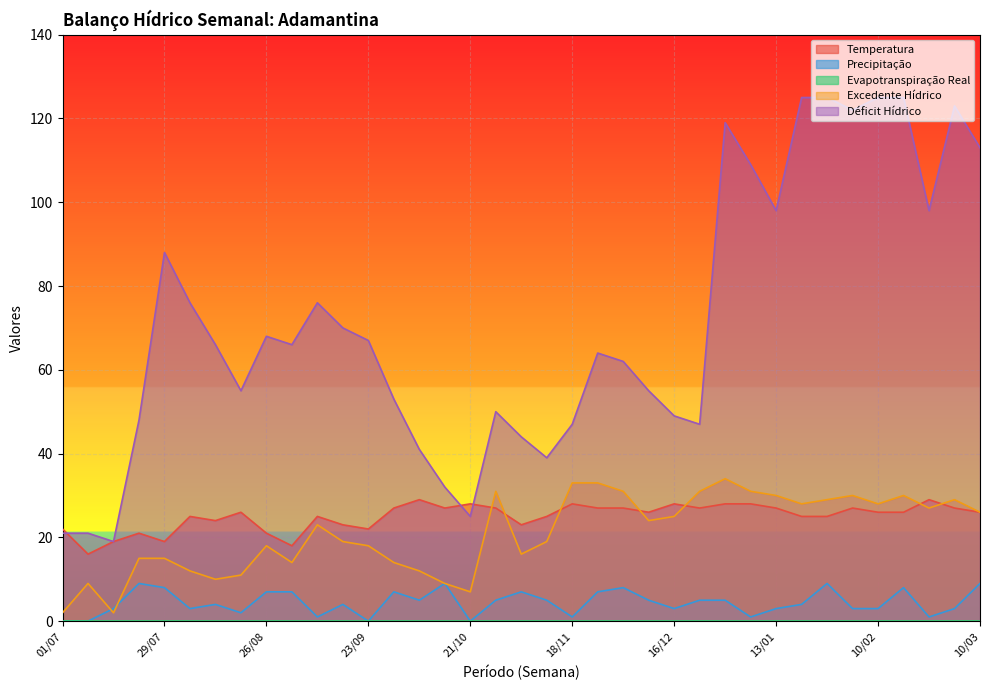

What is the label of the 24th point from the left?

09/12